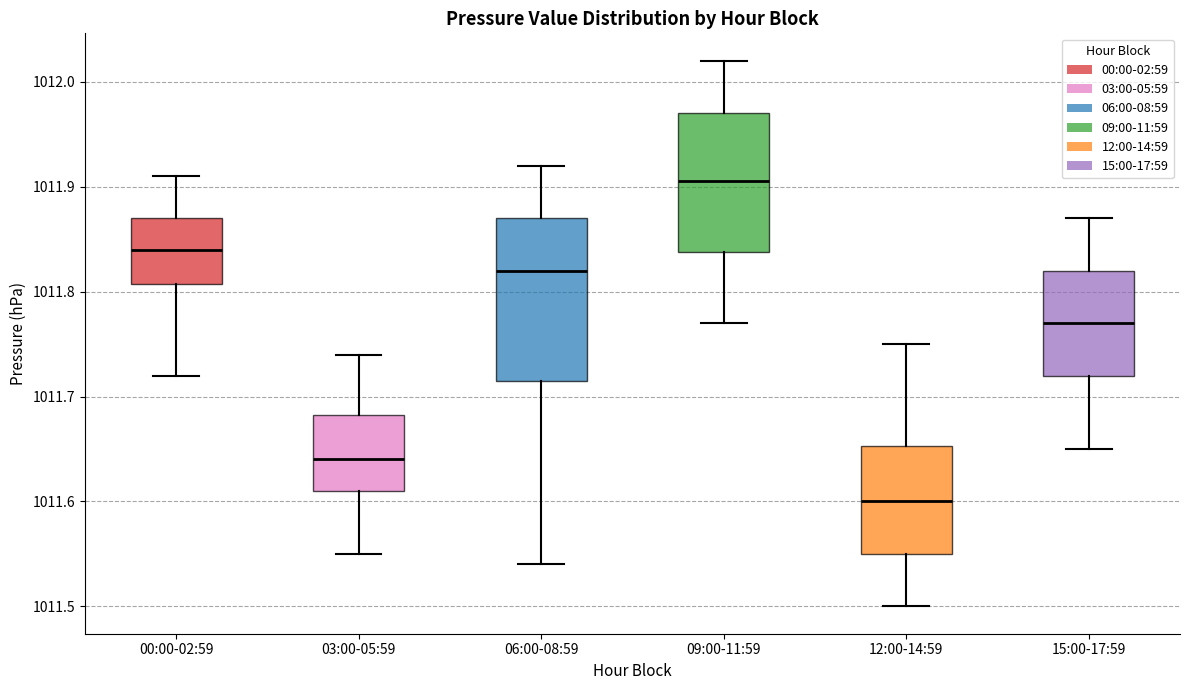

Which box's median line is the highest?

09:00-11:59